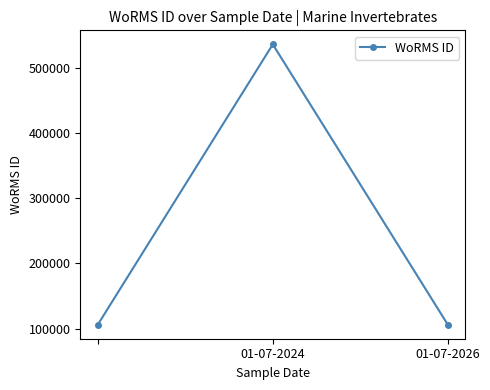

What is the difference between the maximum and second lowest values?

429262